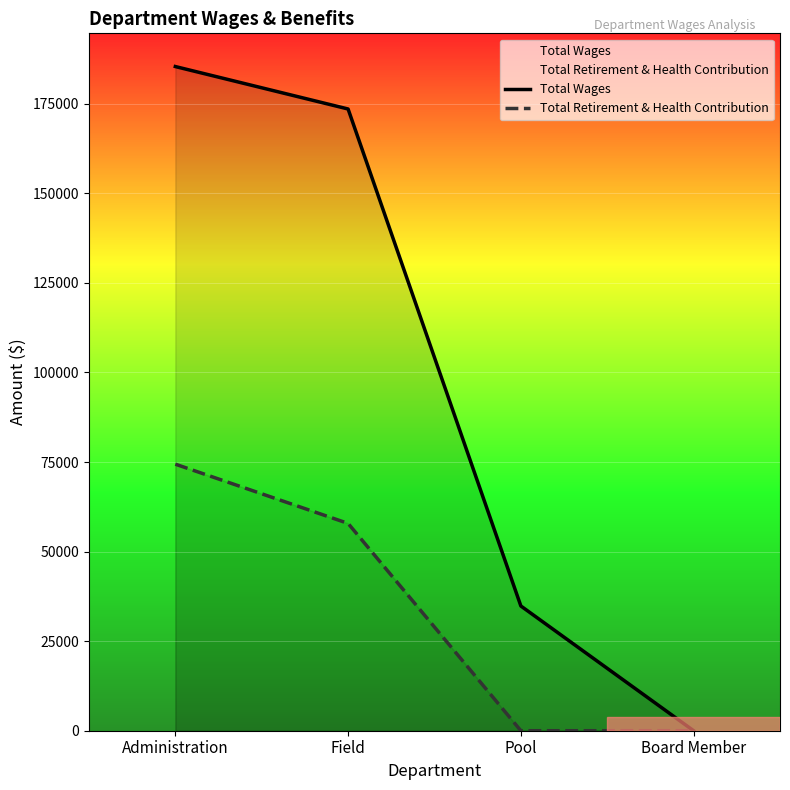

How many lines are shown in the chart?

2